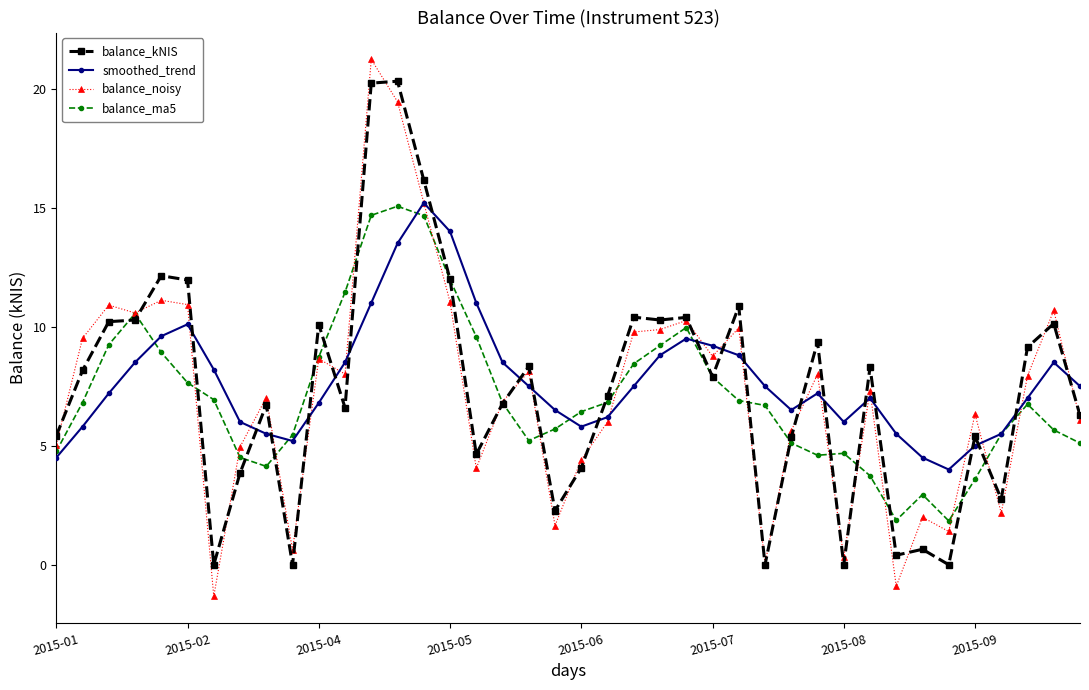

What is the sum of all balance_ma5 values?

286.5